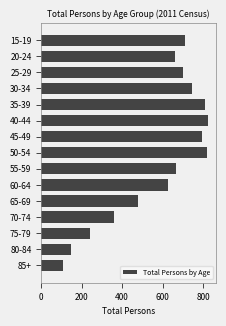

At which label is the value closest to 466?

65-69